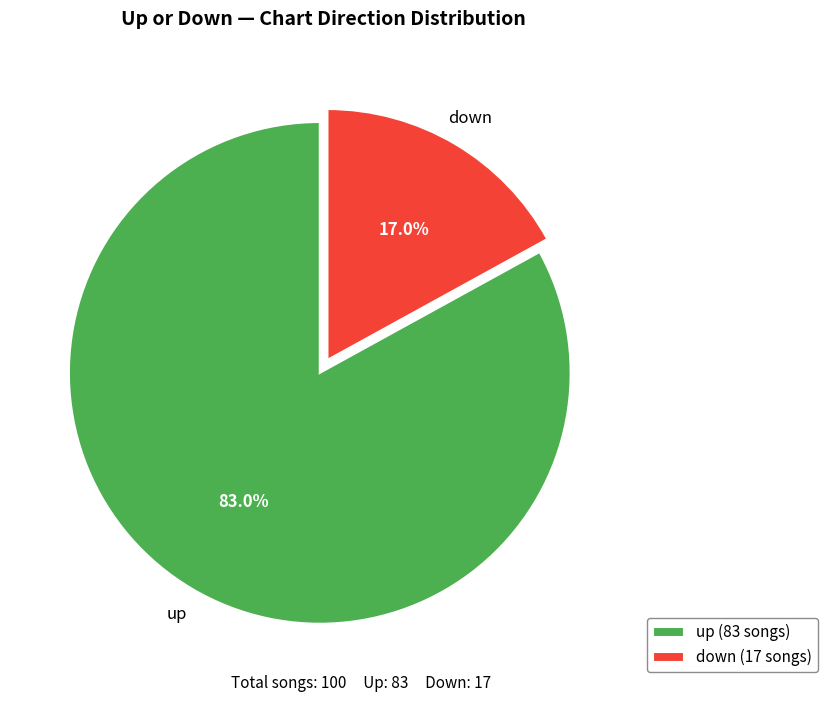

What is the largest slice in the pie chart?

up